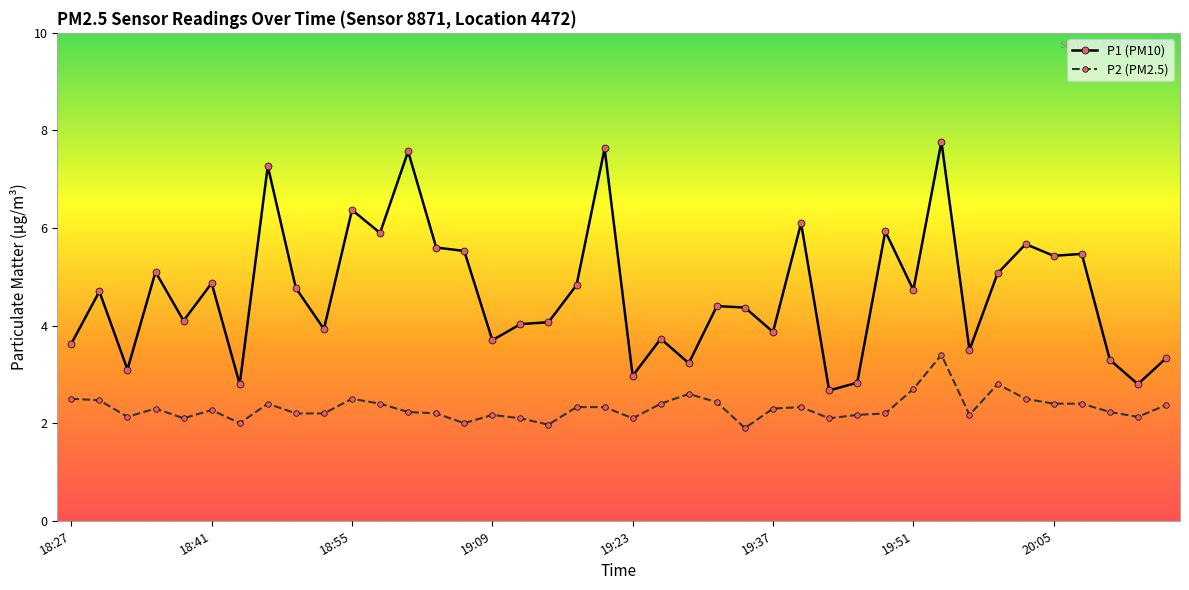

List the series in order of their peak value, highest first.

P1 (PM10), P2 (PM2.5)